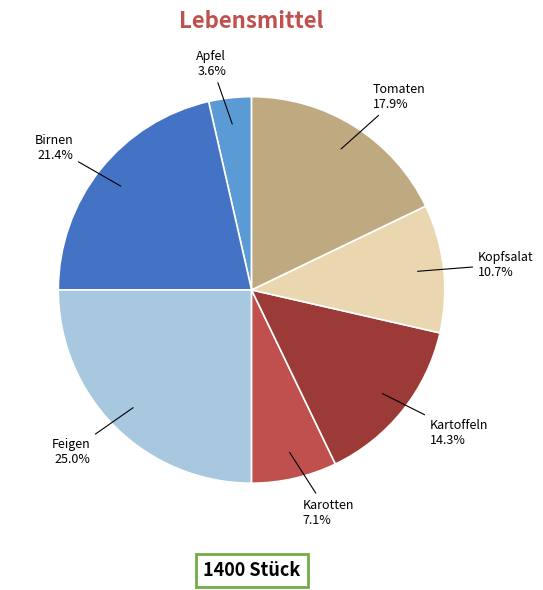

To the nearest percent, what is the difference between the largest and smallest slice percentages?

21%